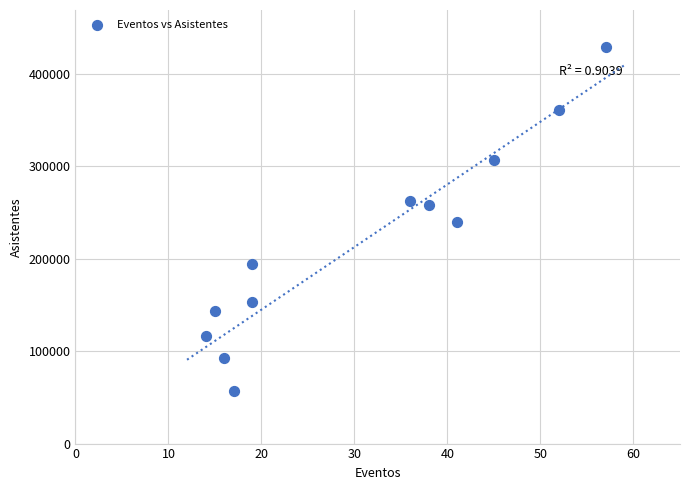

What is the range of Y values (max minus min)?

371824